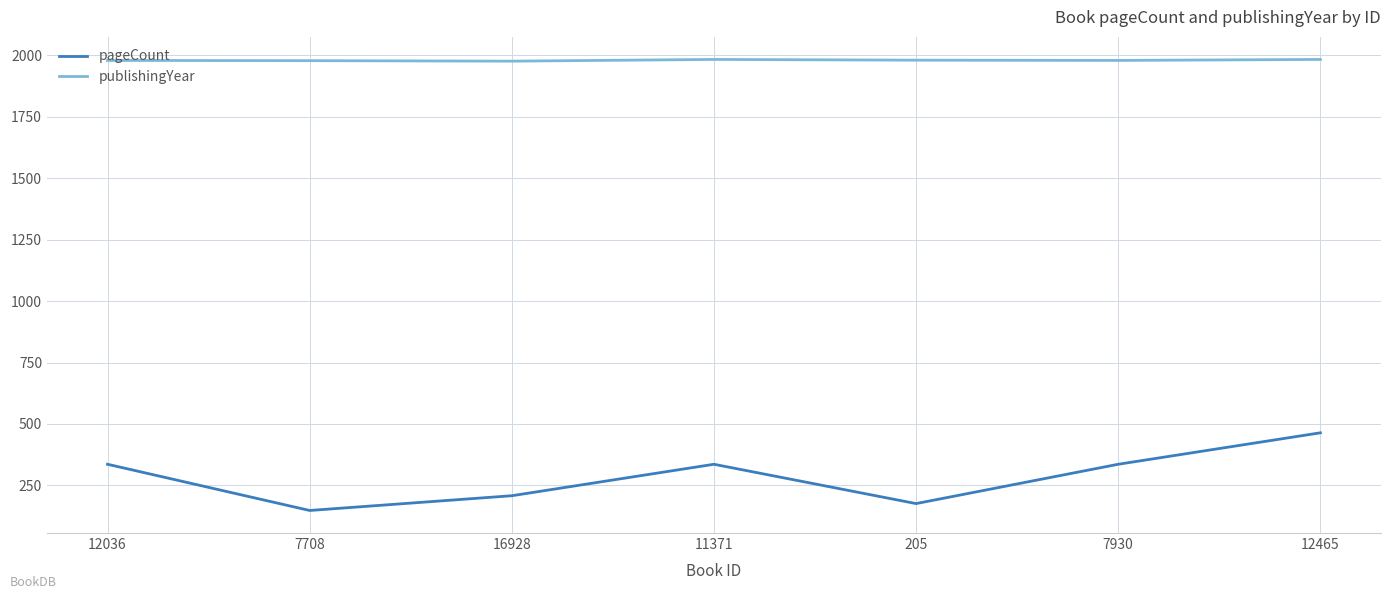

The publishingYear series shows 2679 at 16928. True or false?

False